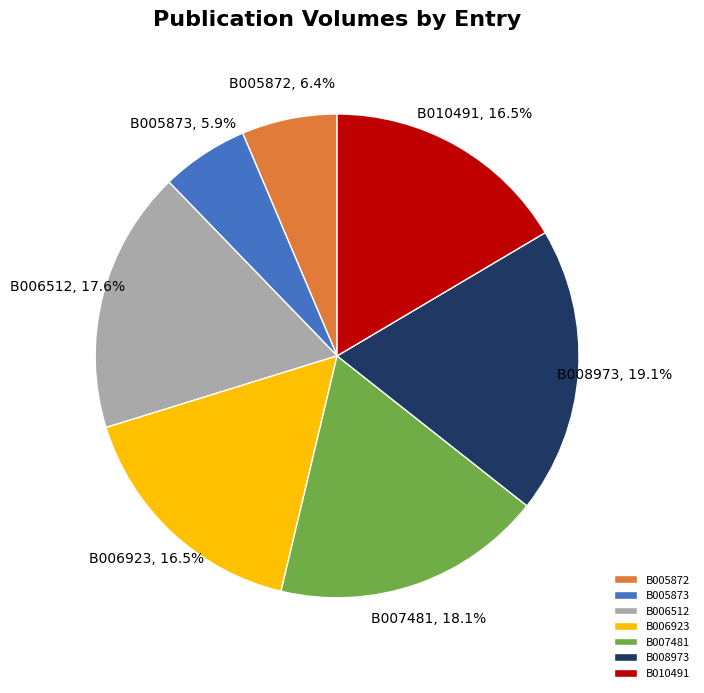

How much of the chart is everything except B005873?

94.1%